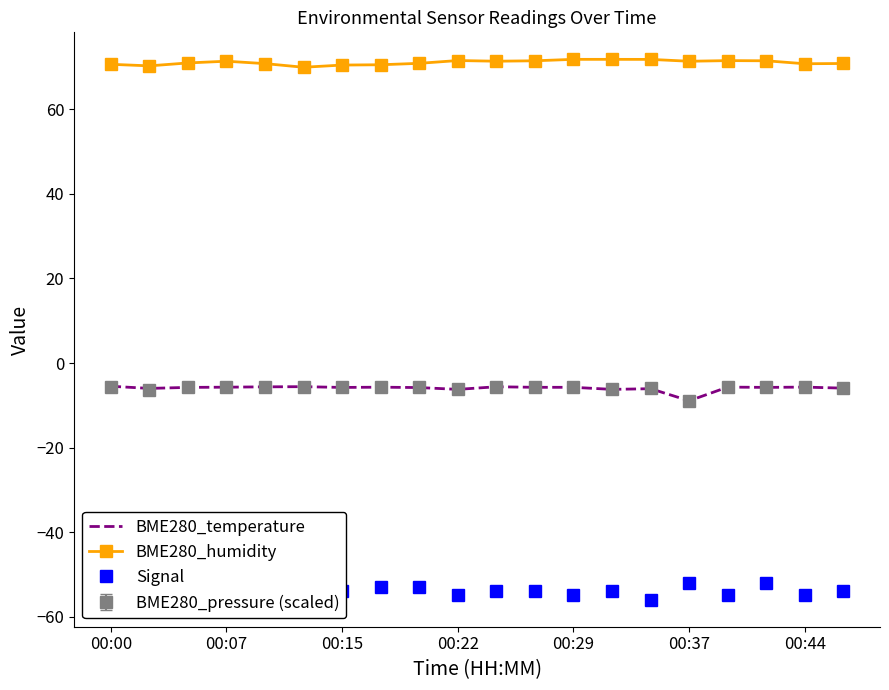

True or false: BME280_humidity and BME280_temperature intersect in this chart.

False